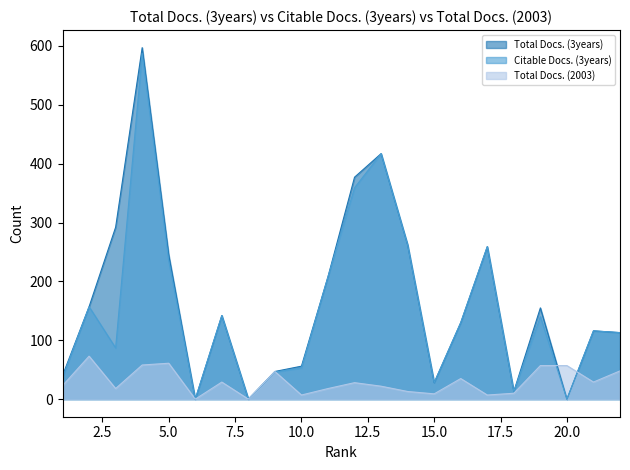

What are all the series names shown in the legend?

Total Docs. (3years), Citable Docs. (3years), Total Docs. (2003)